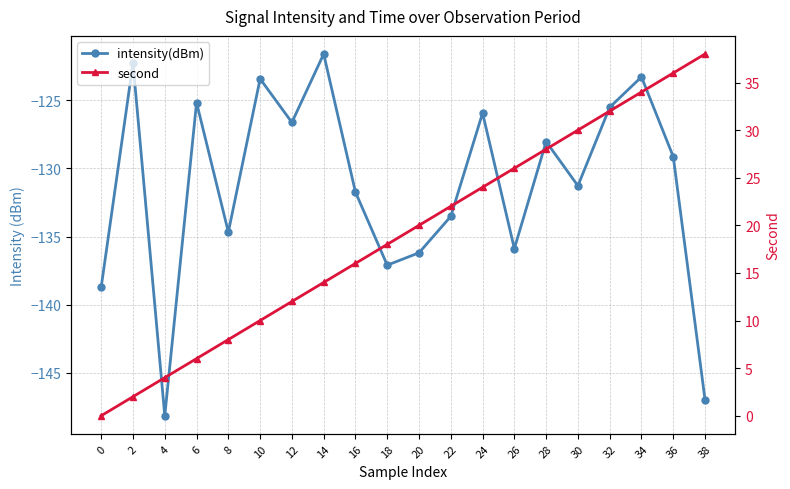

What is the maximum value shown in the chart?

38.0